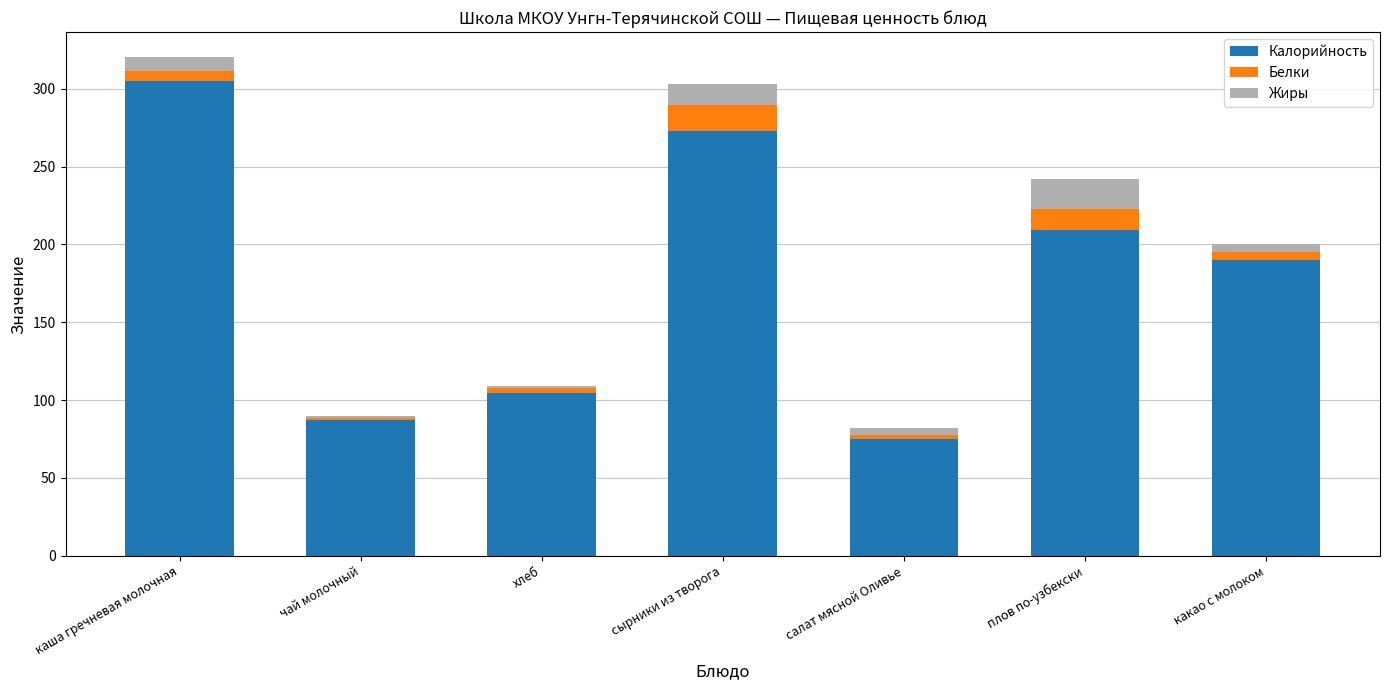

Is it true that Калорийность equals 75.0 at салат мясной Оливье?

True